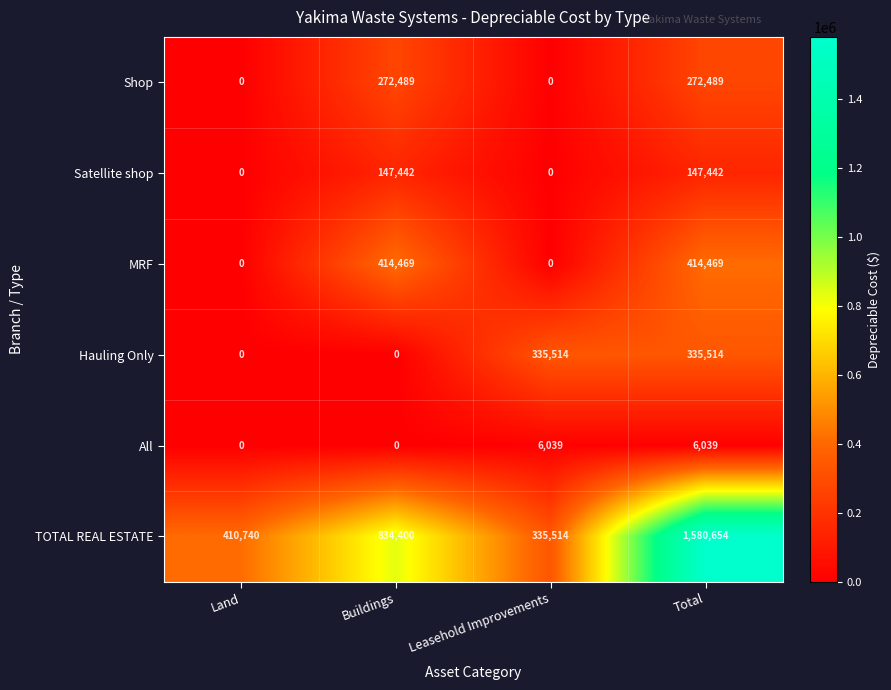

Which series changed the most between Buildings and Leasehold Improvements?

TOTAL REAL ESTATE